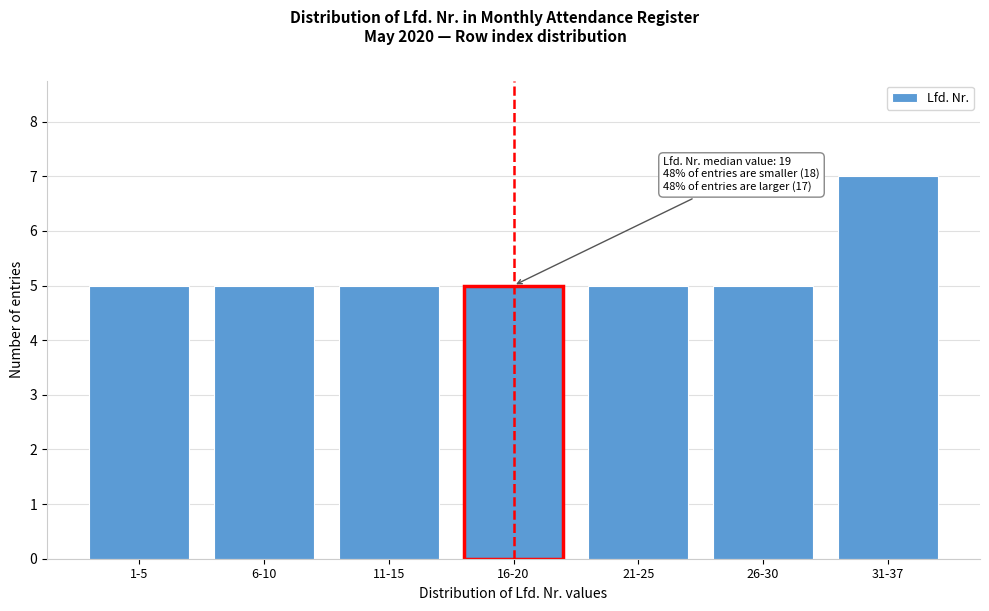

Reading left to right, transcribe all the data shown in this chart.

1-5=5	6-10=5	11-15=5	16-20=5	21-25=5	26-30=5	31-37=7